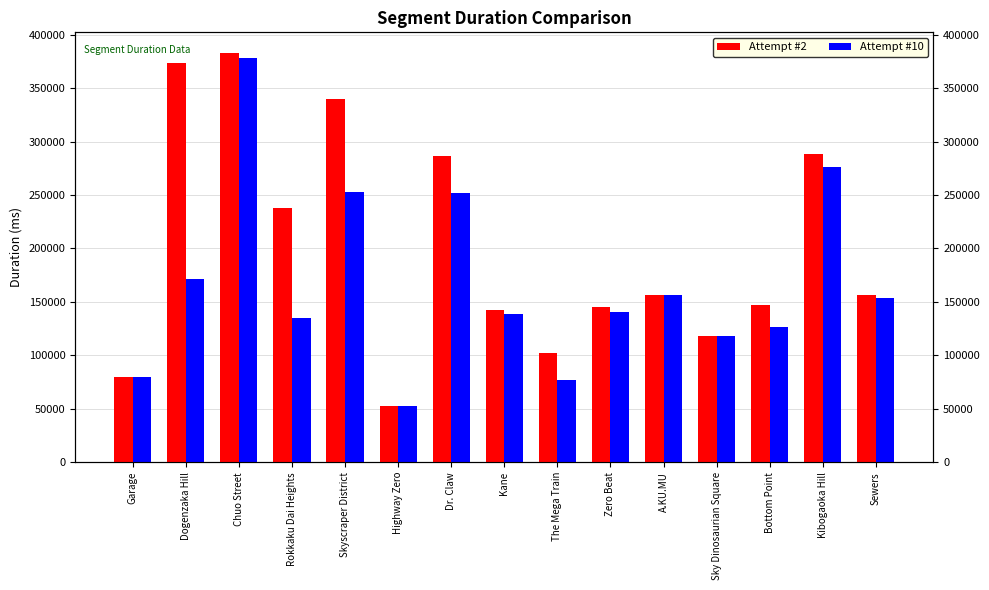

What position from the left is Zero Beat?

10